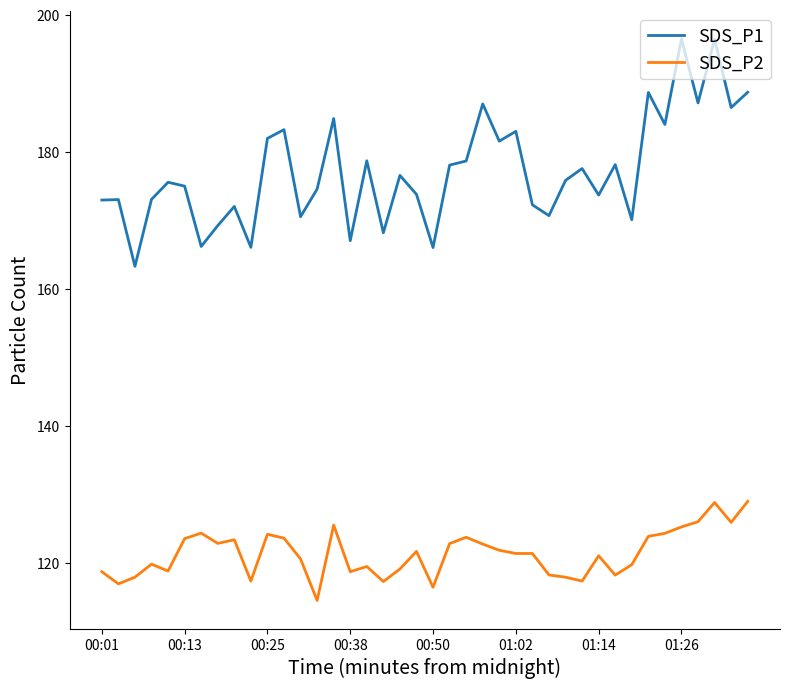

True or false: SDS_P2 and SDS_P1 cross at least once.

False